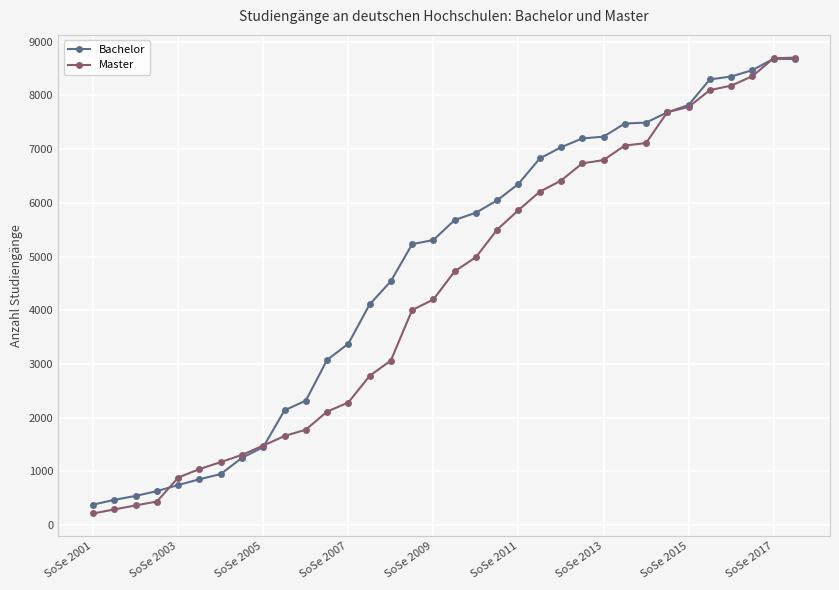

What is the value of the Master point at the 11th from the left?

1777